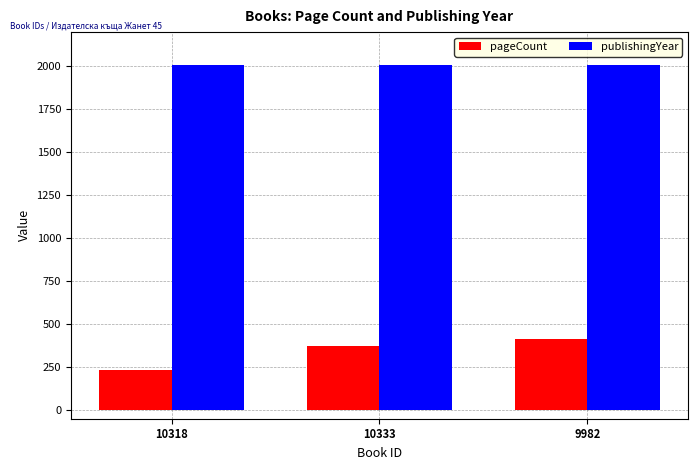

Are the bars horizontal?

No